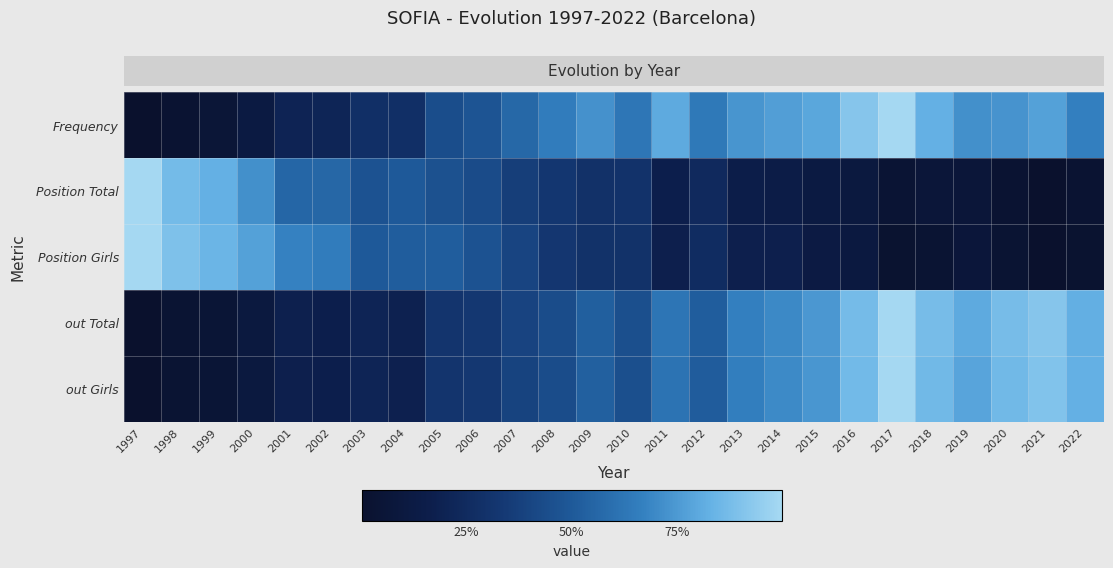

Between 2004 and 2011, which series saw the biggest shift?

Frequency